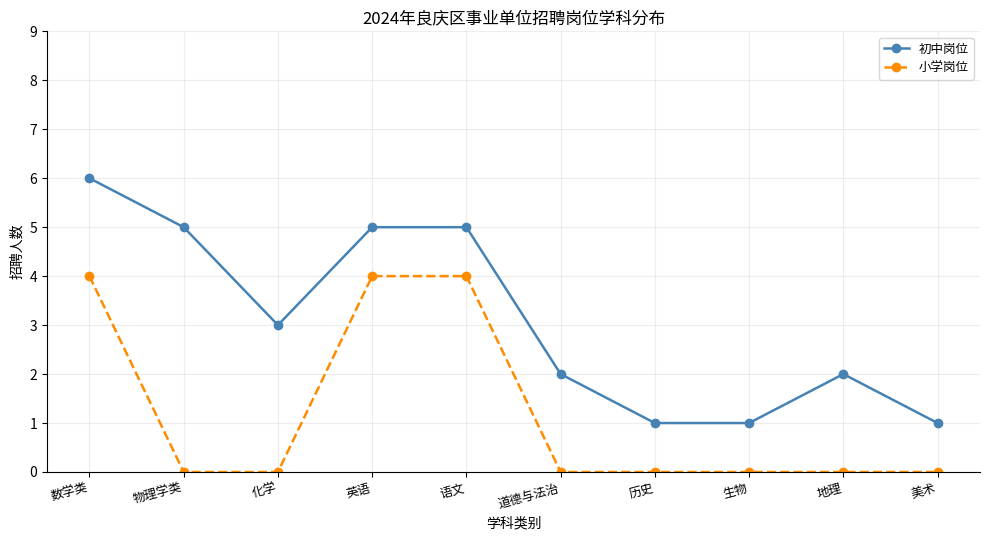

What is the difference between the second highest and minimum values in the 初中岗位 series?

4